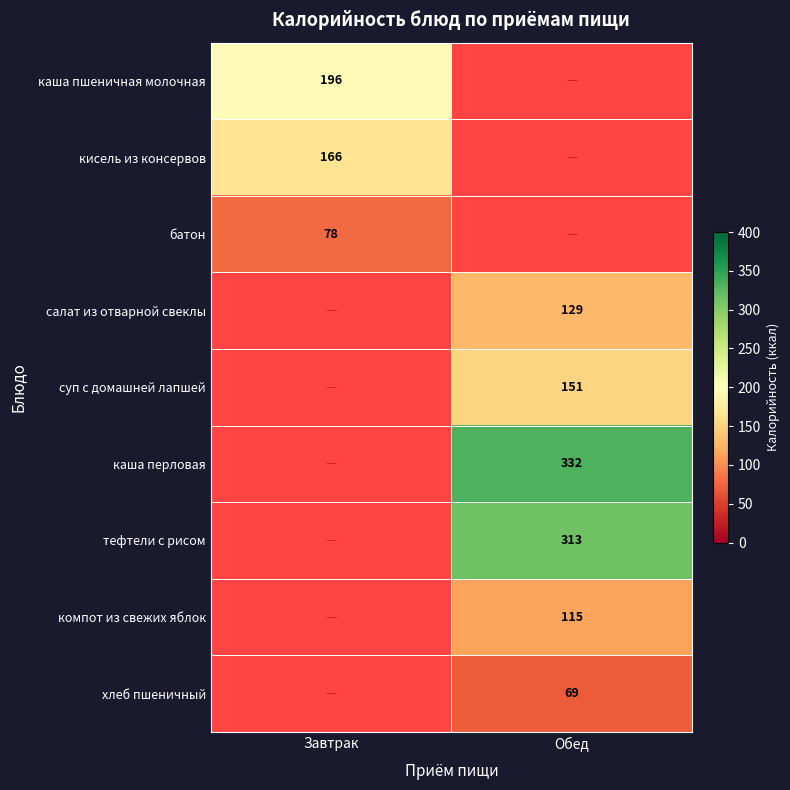

Between Завтрак and Обед, which is larger?

Завтрак